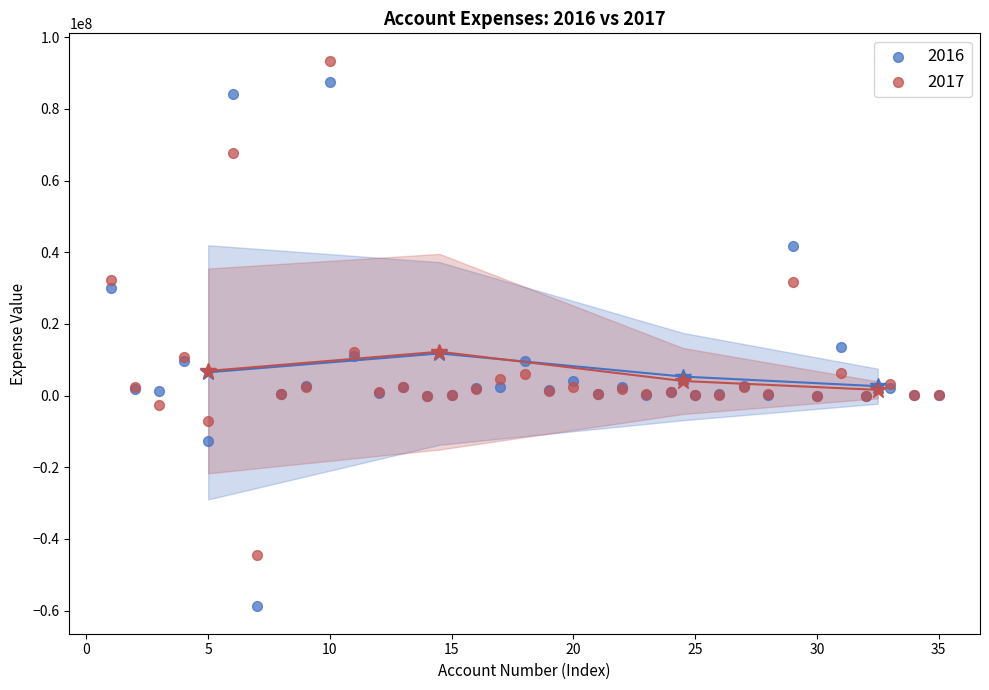

Which series contains the highest Y value?

2017